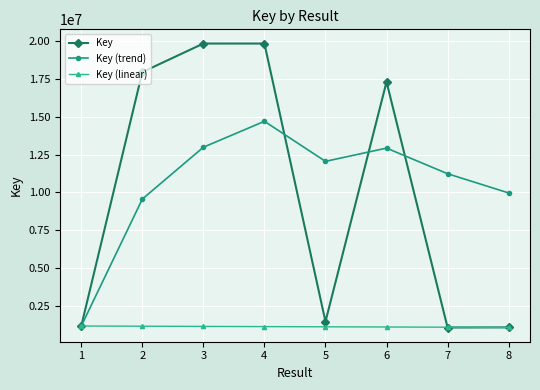

What is the minimum value shown in the chart?

1052483.0